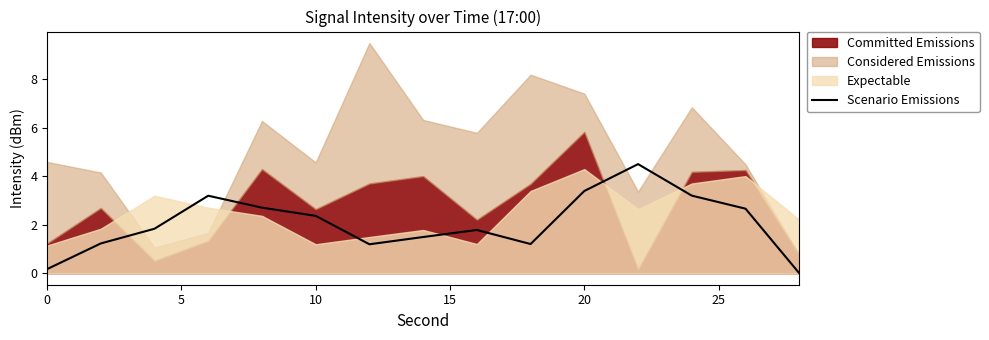

How many lines are shown in the chart?

1